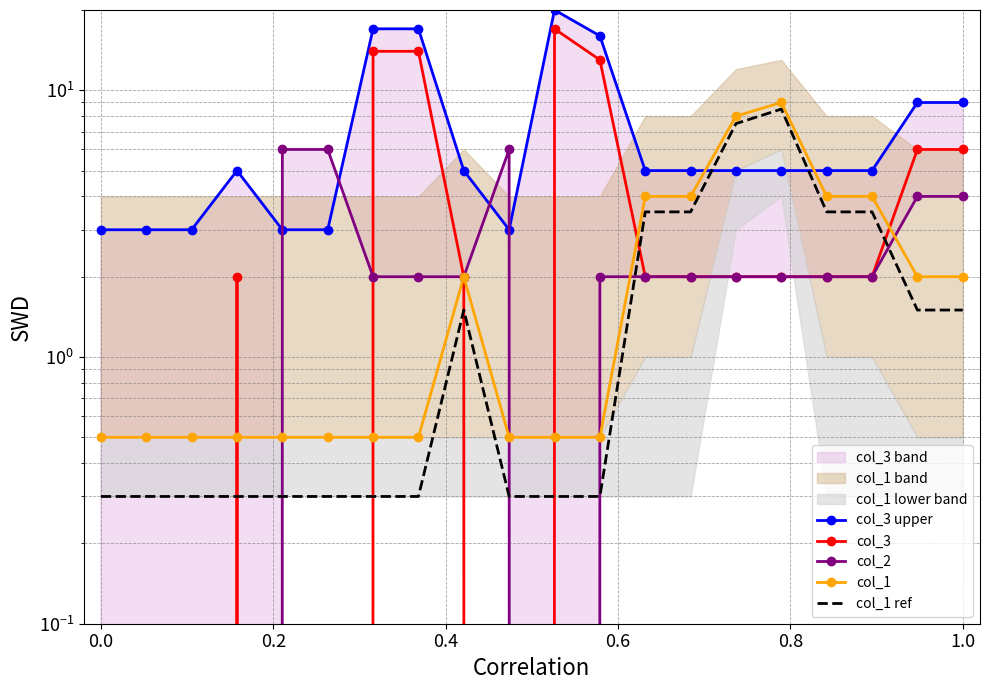

How many lines are shown in the chart?

5